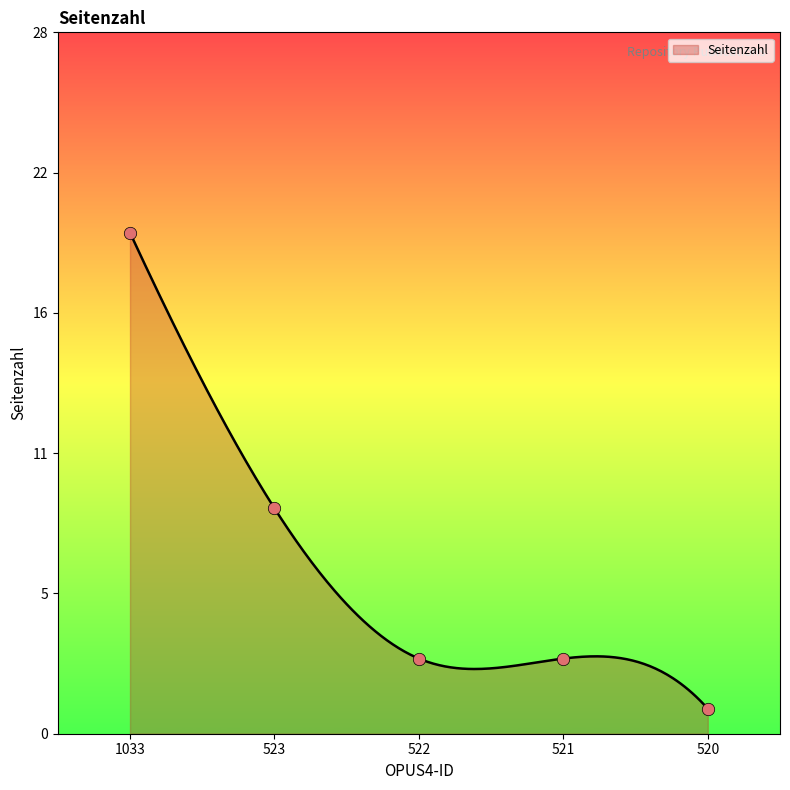

Between 1033 and 521, which is larger?

1033